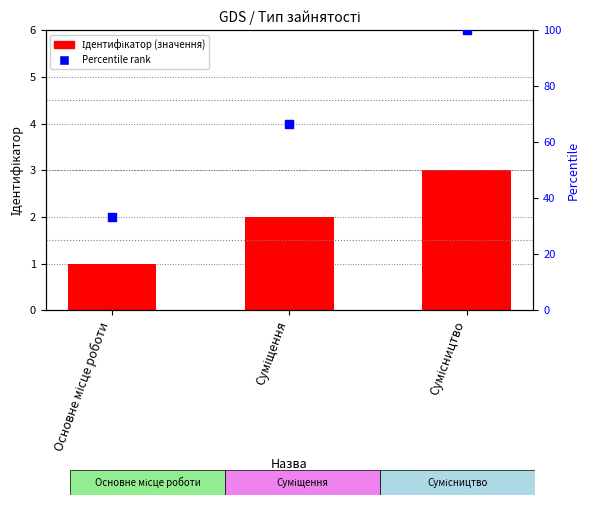

What are all the series names shown in the legend?

Ідентифікатор, Percentile rank